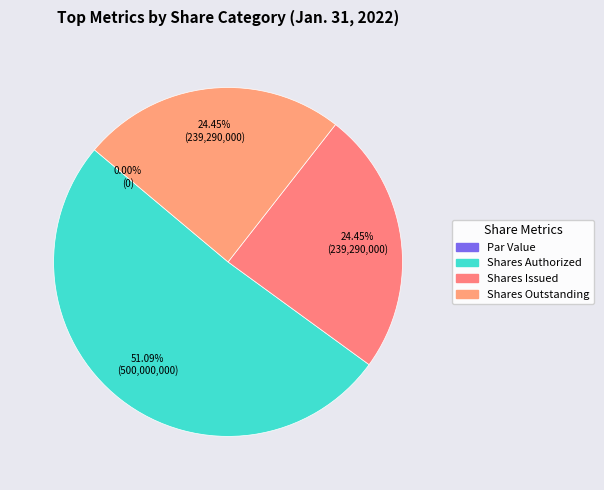

The Common Stock, Shares Authorized slice represents 51% of the pie. True or false?

True